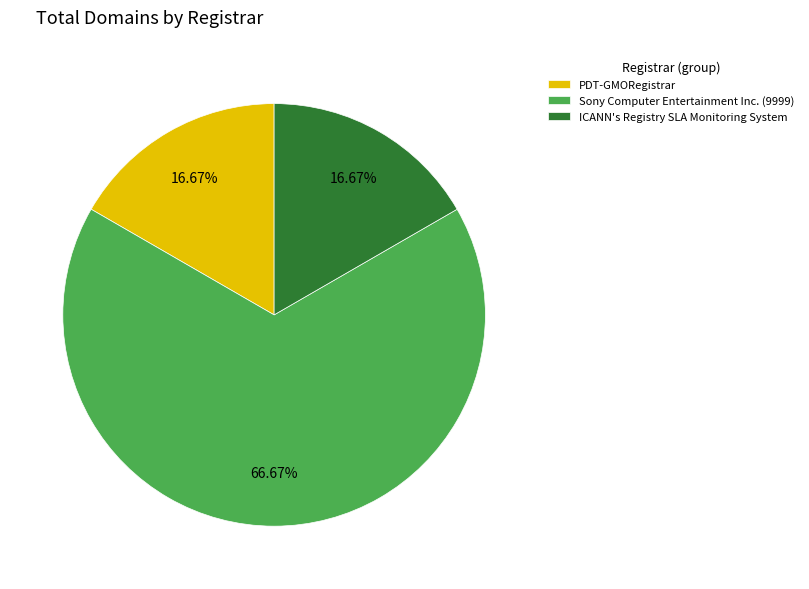

Does any single category account for the majority?

Yes